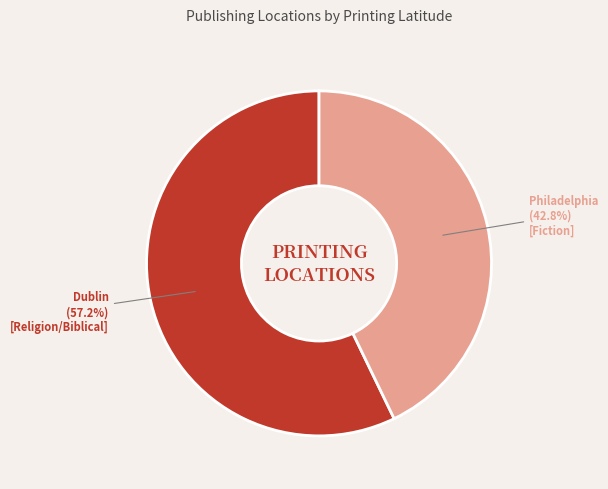

Is there a majority slice in this chart?

Yes